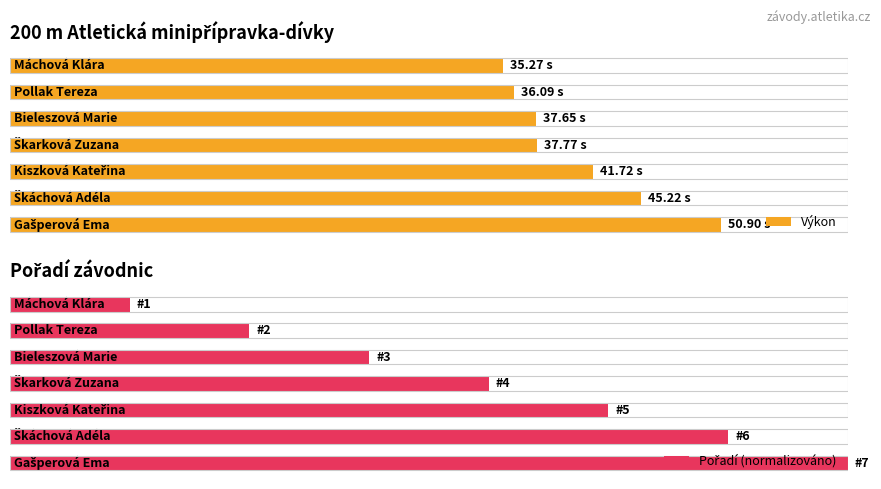

Reading left to right, extract all data points from this chart.

Výkon: 0=35.3	1=36.1	2=37.6	3=37.8	4=41.7	5=45.2	6=50.9
Pořadí (normalizováno): 0=8.6	1=17.1	2=25.7	3=34.3	4=42.9	5=51.4	6=60.0